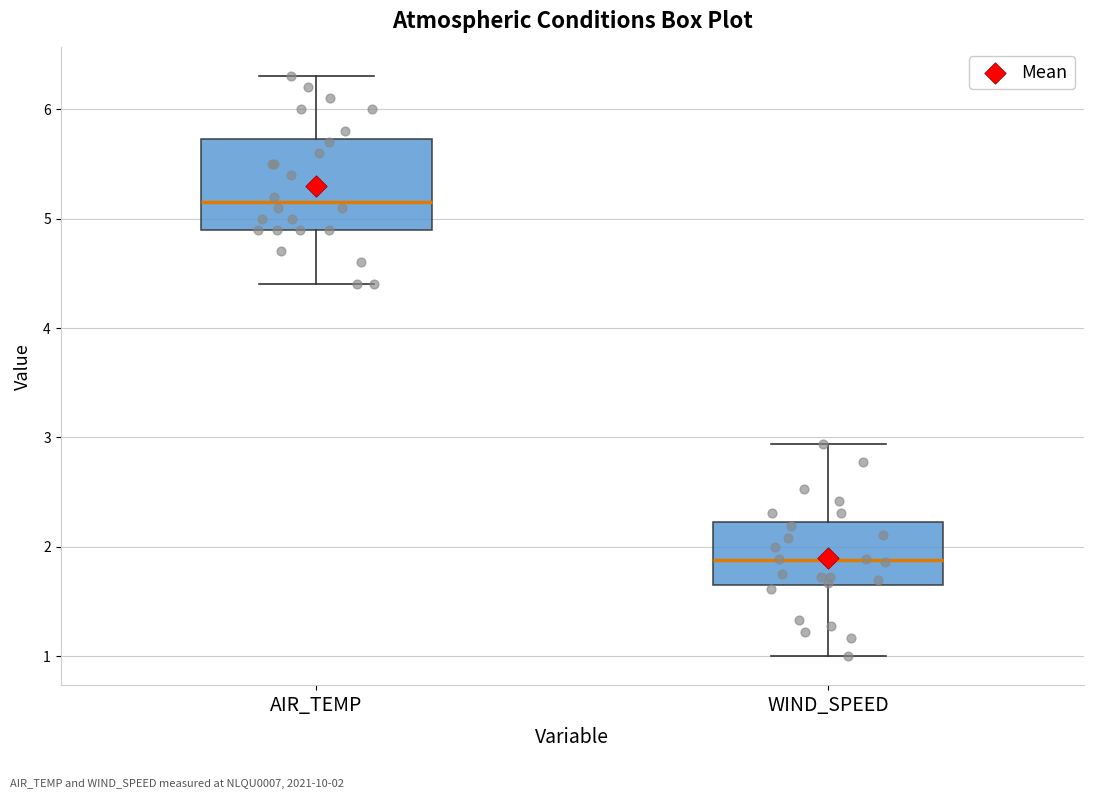

Reading left to right, read every box against the y-axis: the position of its median line, the range the box covers, and the ends of its whiskers. The values are not printed on the chart, so give them approximately, as read against the axis.

AIR_TEMP: median 5.2, box 4.9 to 5.7, whiskers 4.4 to 6.3
WIND_SPEED: median 1.9, box 1.7 to 2.2, whiskers 1.0 to 2.9